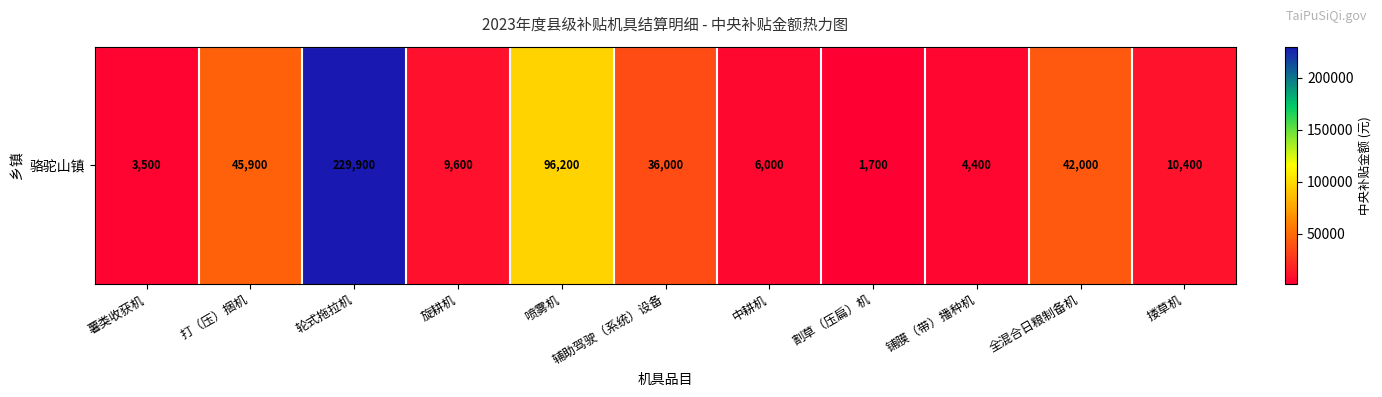

At which label does the data first exceed 10400?

打（压）捆机